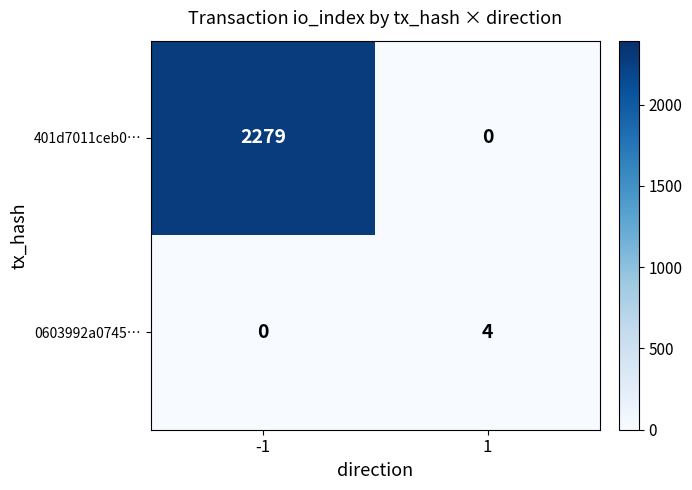

What is the maximum value shown in the chart?

2279